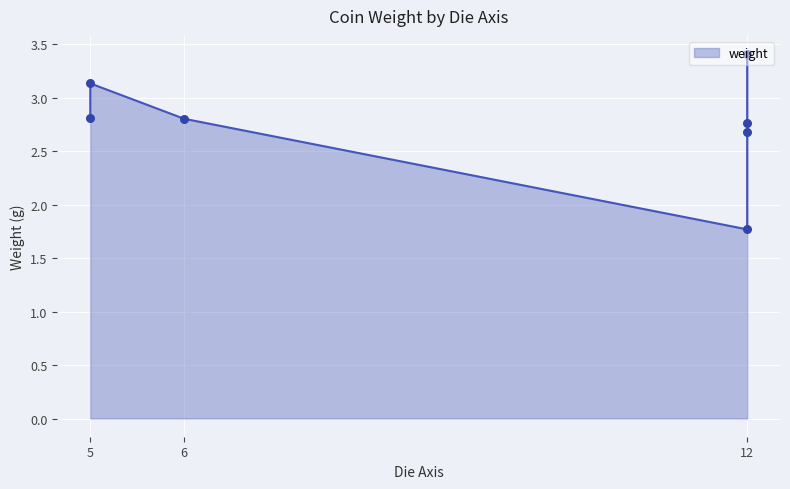

Approximately how many times larger is the value at 12 compared to 5?

1.0